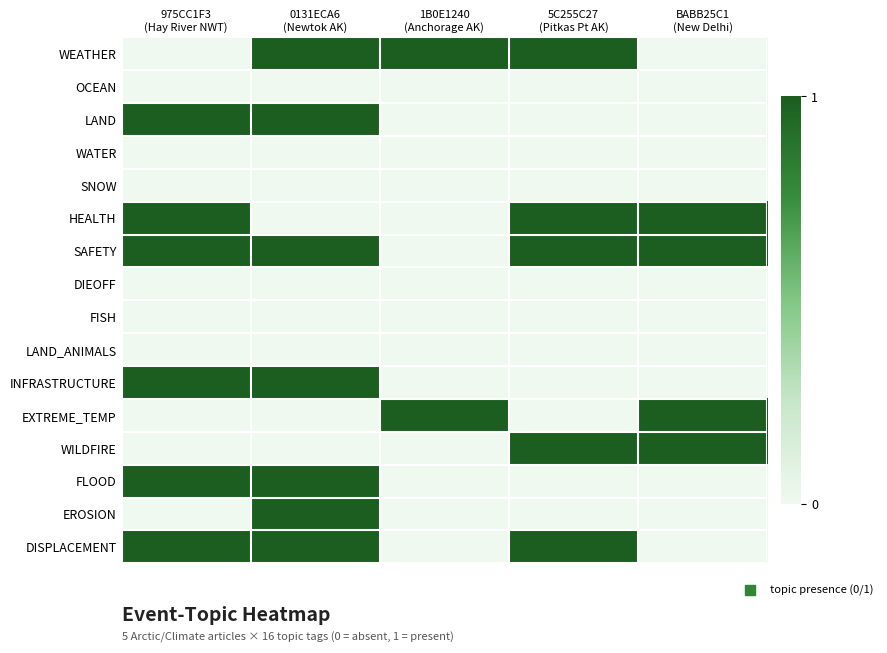

How many distinct data groups are displayed?

16